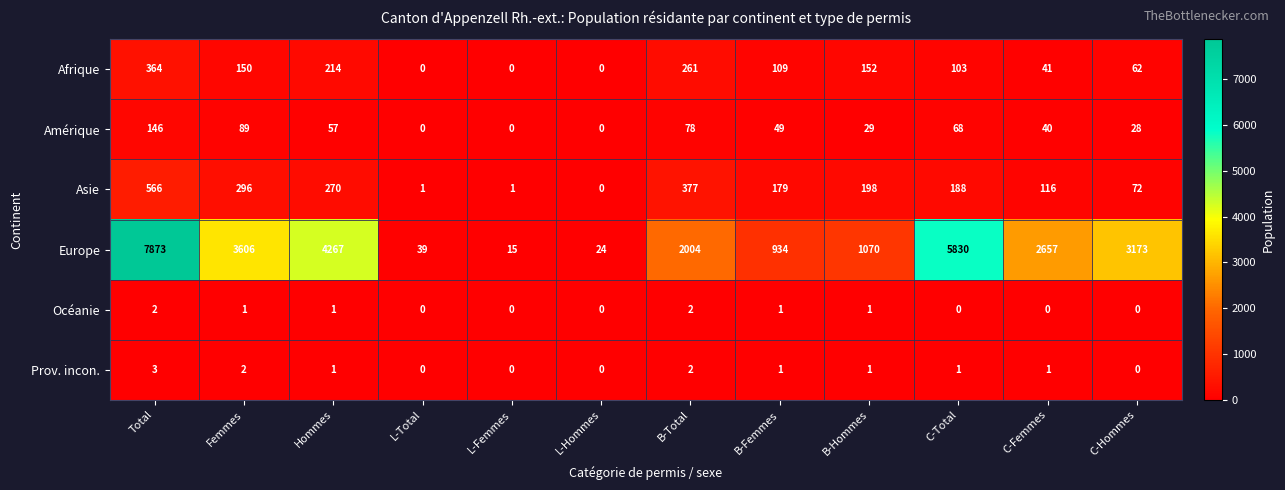

Is it true that Amérique equals 16 at C-Hommes?

False